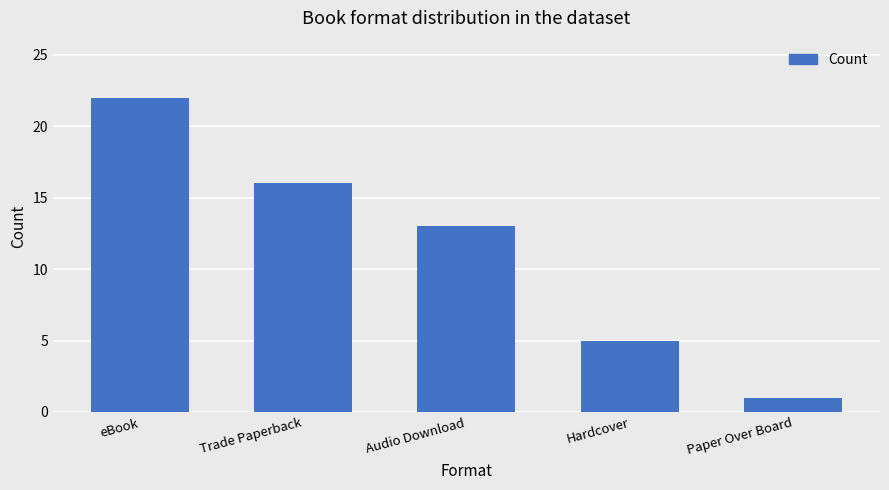

Count the number of data series in this chart.

1